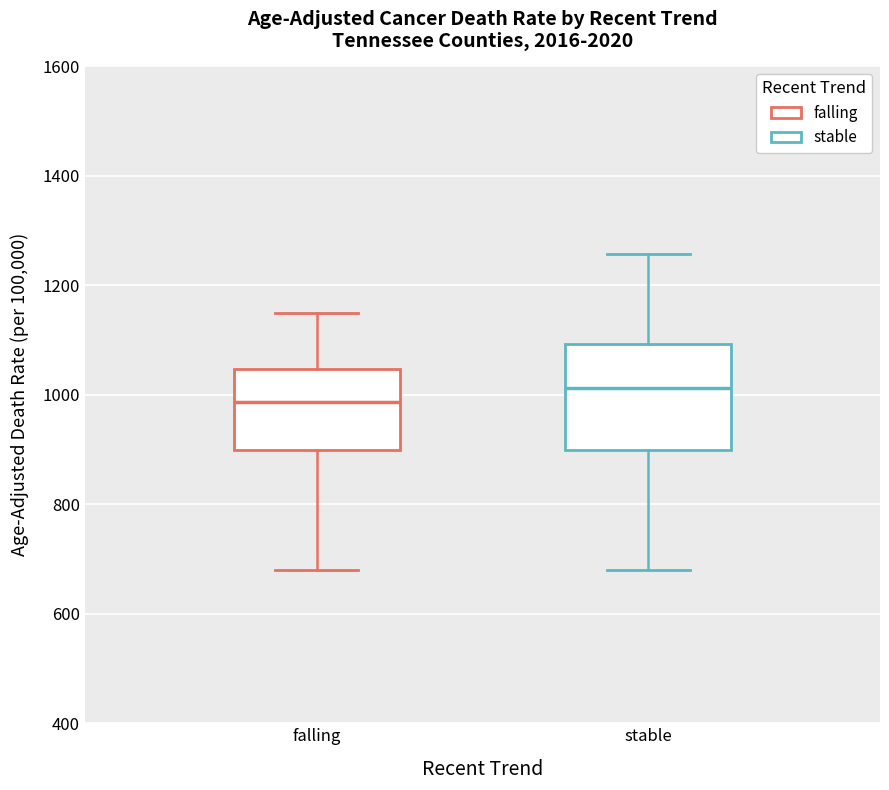

Which box's median line is the lowest?

falling